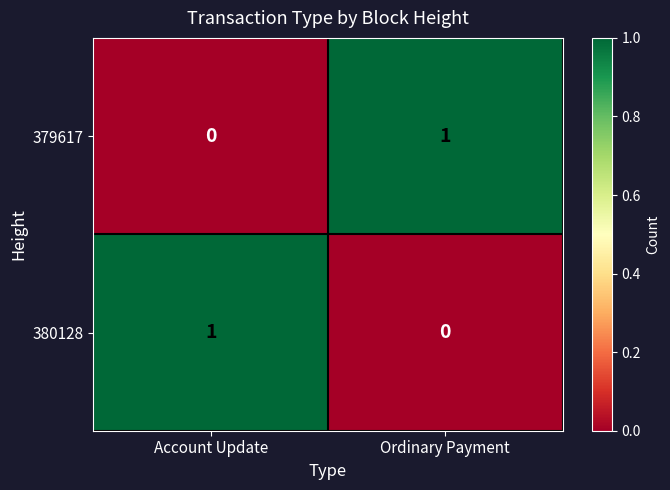

At which label does 379617 reach its minimum?

Account Update